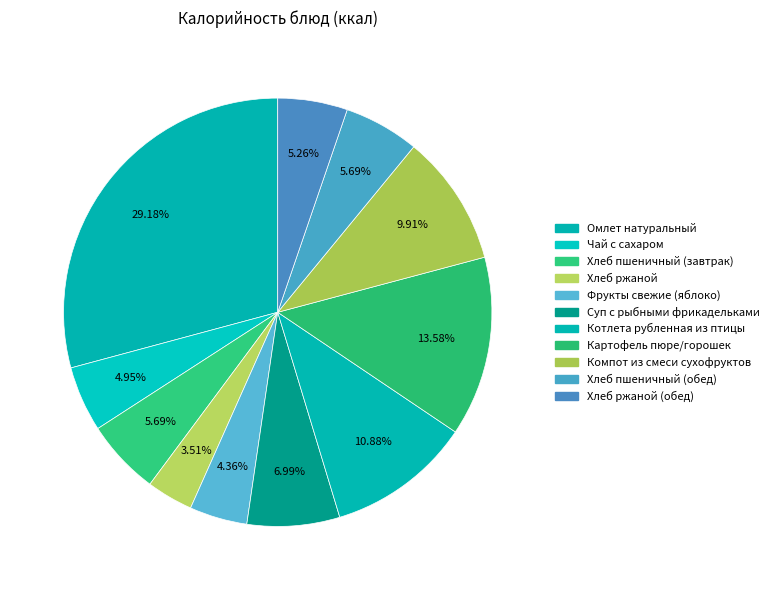

Is there a majority slice in this chart?

No